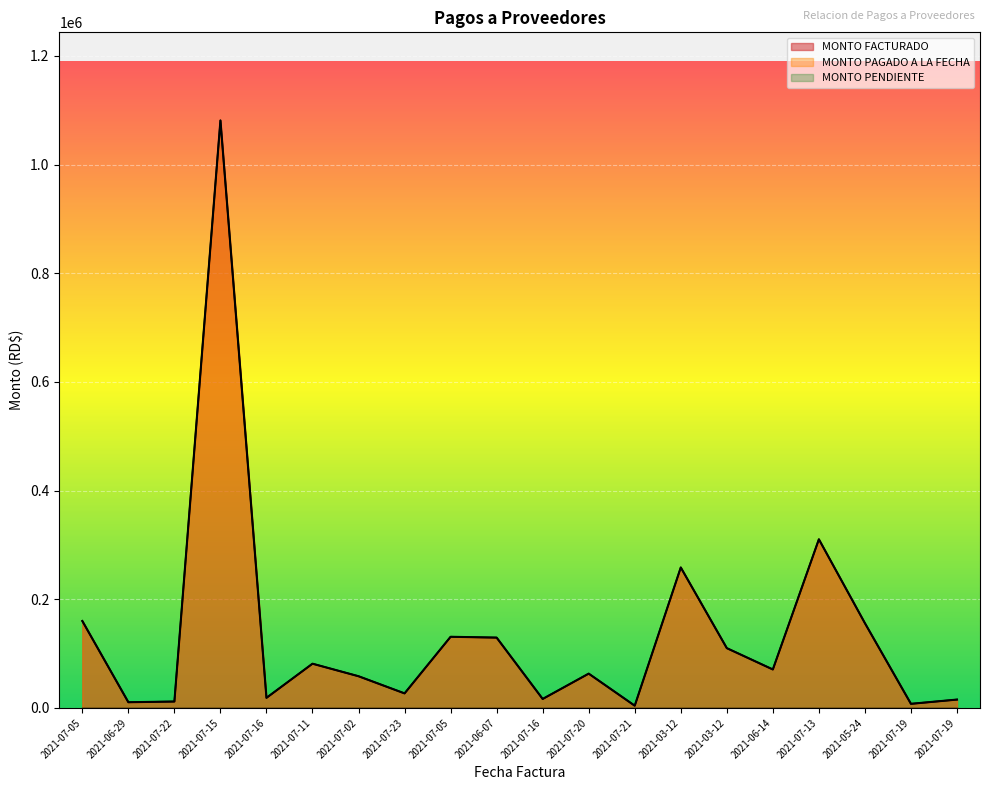

Does the chart display data point markers on the line(s)?

No